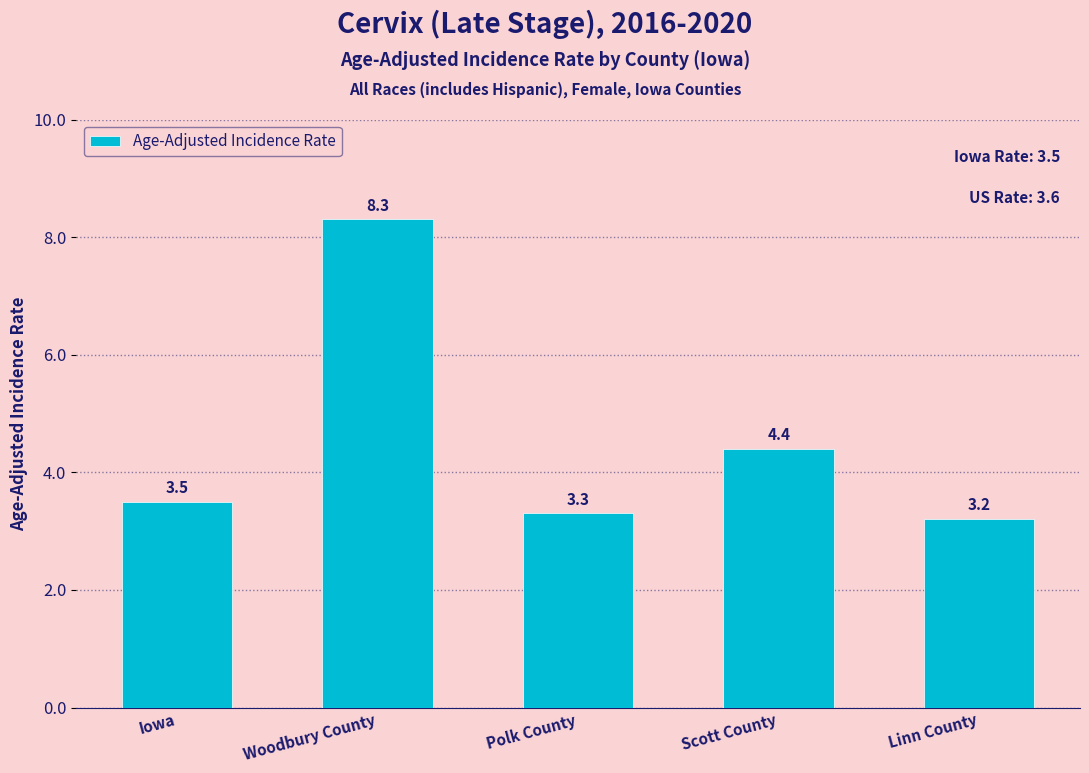

Rank the categories by value from highest to lowest.

Woodbury County, Scott County, Iowa, Polk County, Linn County